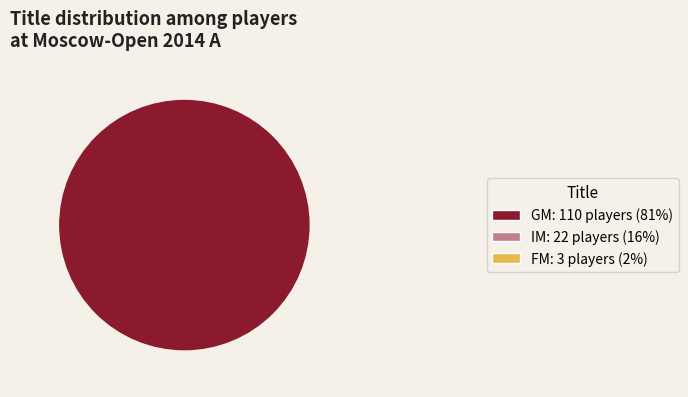

To the nearest percent, what is the difference between the IM and FM slice percentages?

14%